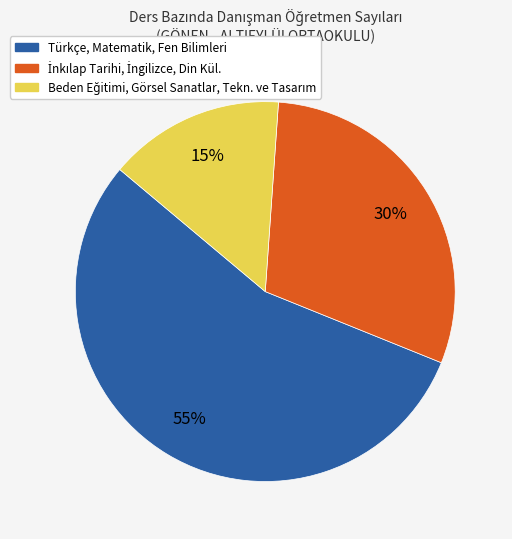

Is there a majority slice in this chart?

Yes